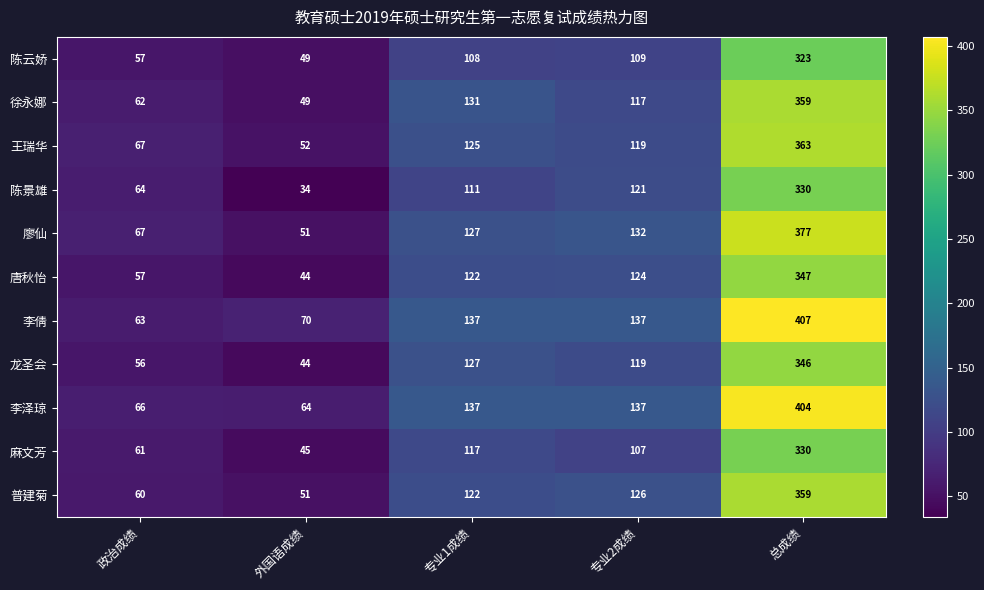

Which series has the widest spread of values?

李倩